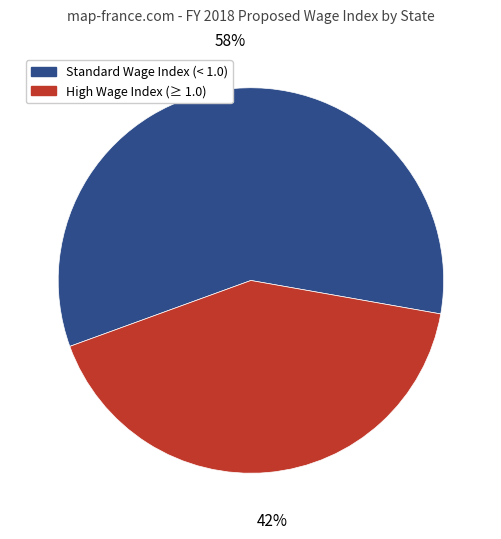

Count the number of slices in the pie.

2